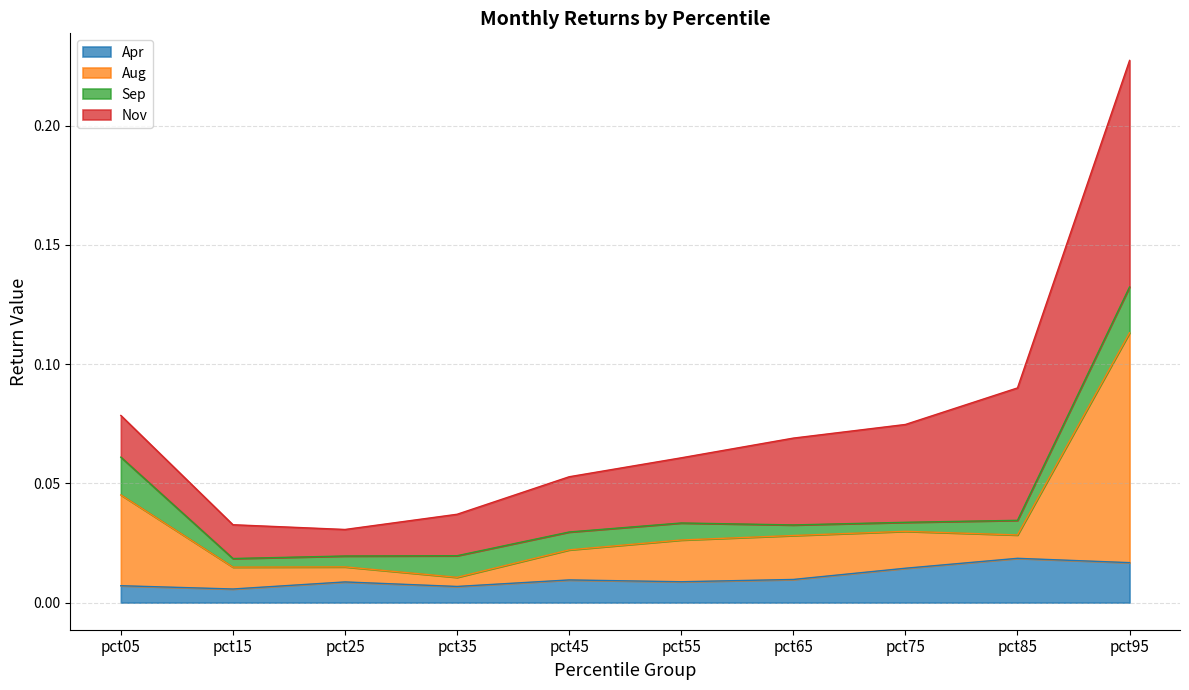

Where is the first local maximum for Aug?

pct55